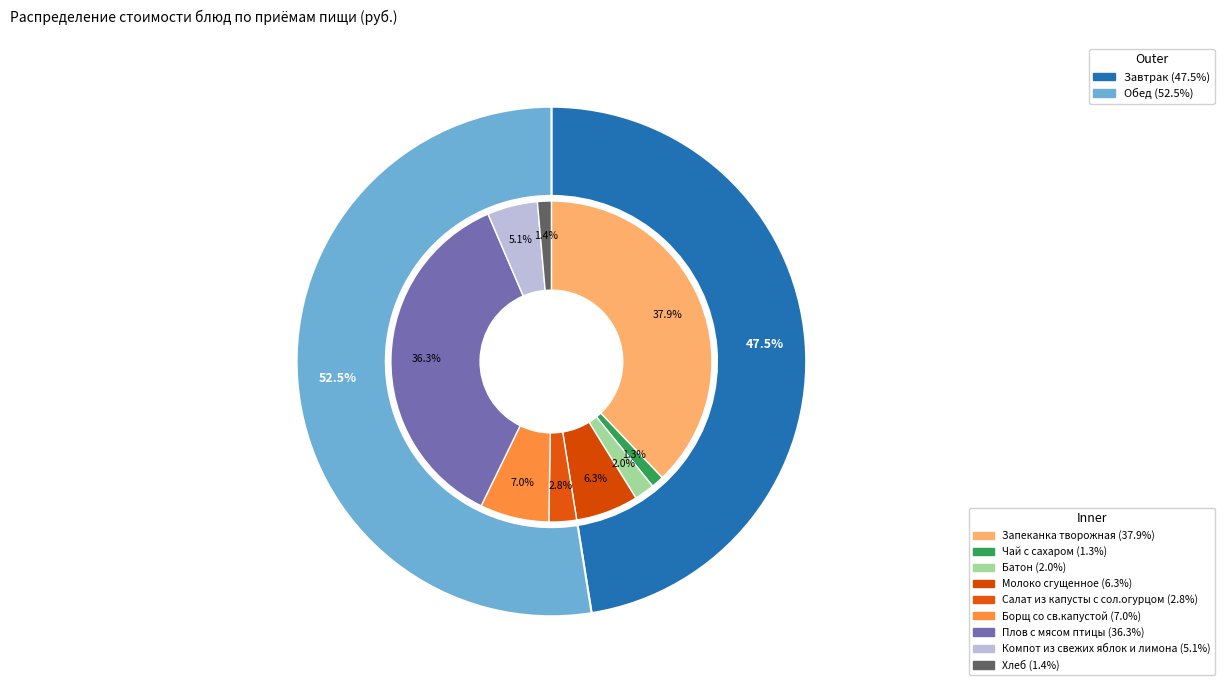

The Молоко сгущенное slice represents 6% of the pie. True or false?

True